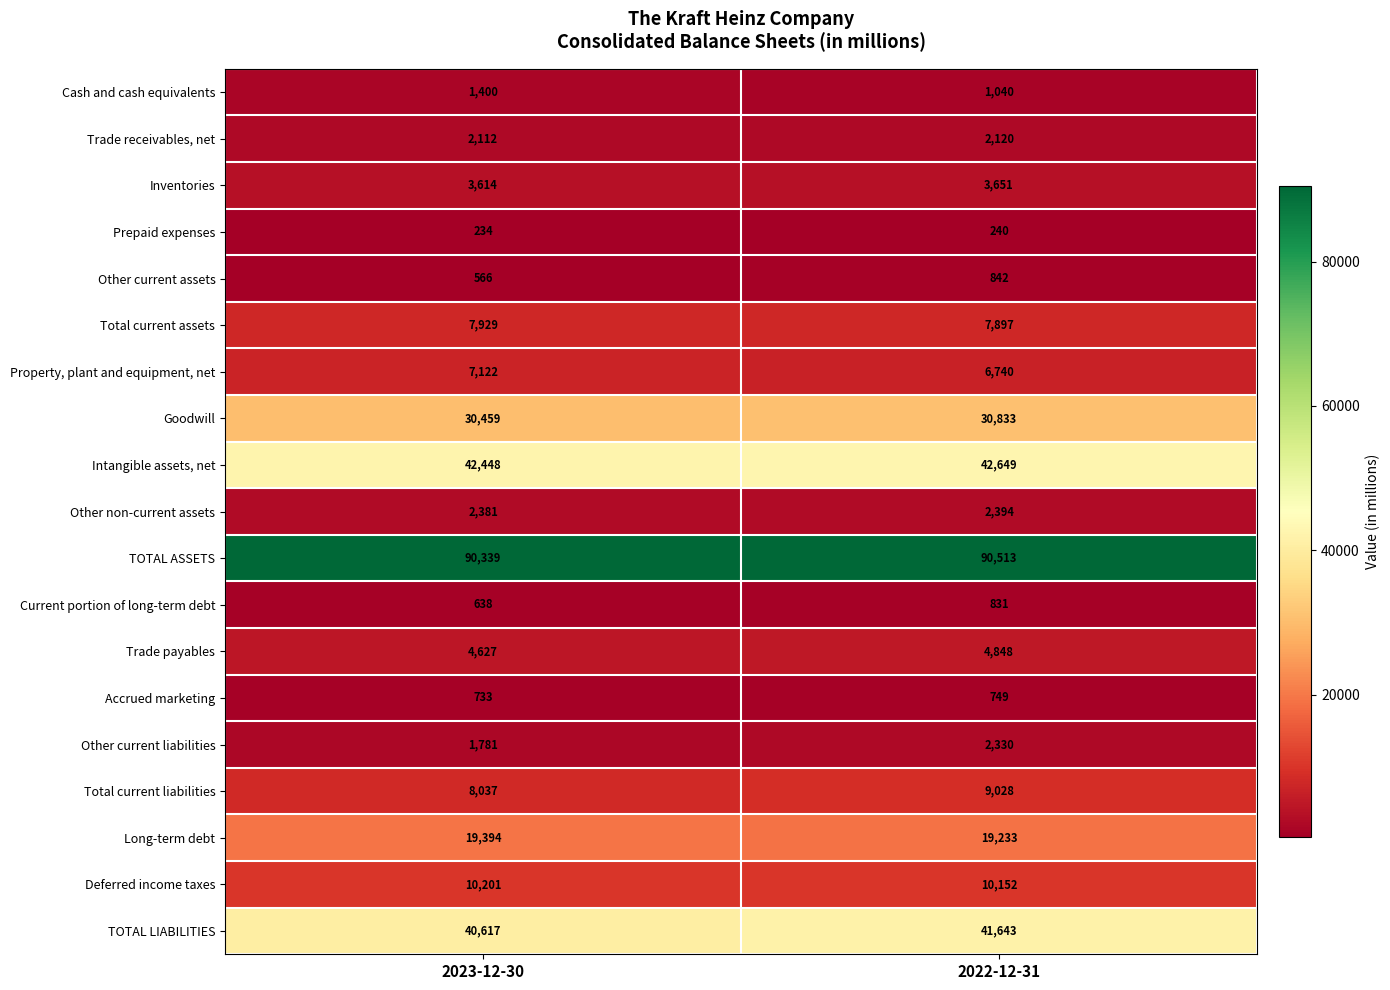

How many categories are shown in the chart?

2